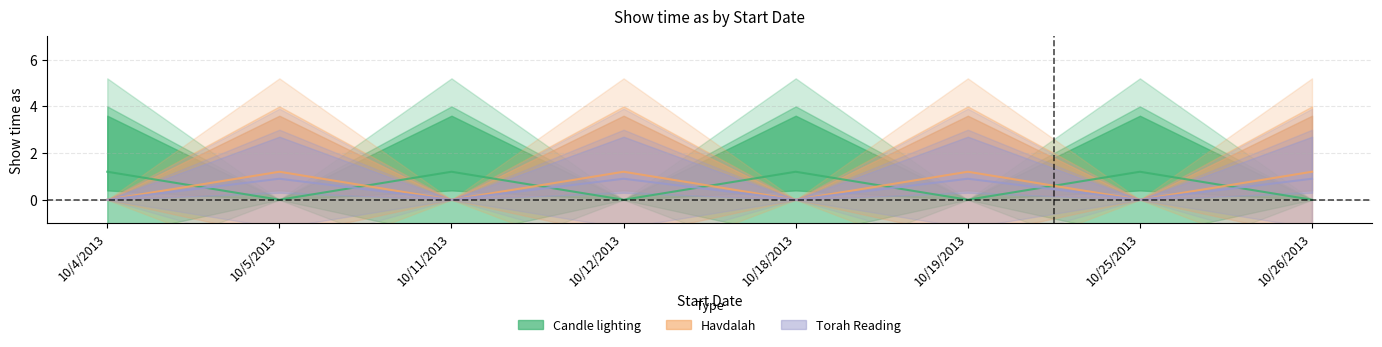

Where is the first local maximum for Torah Reading?

10/5/2013